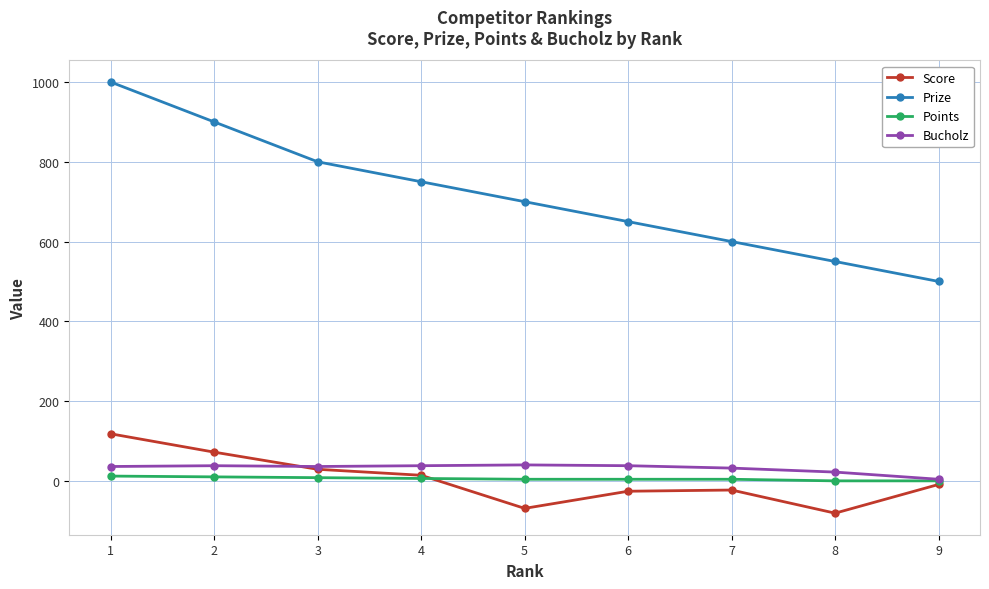

How many lines are shown in the chart?

4